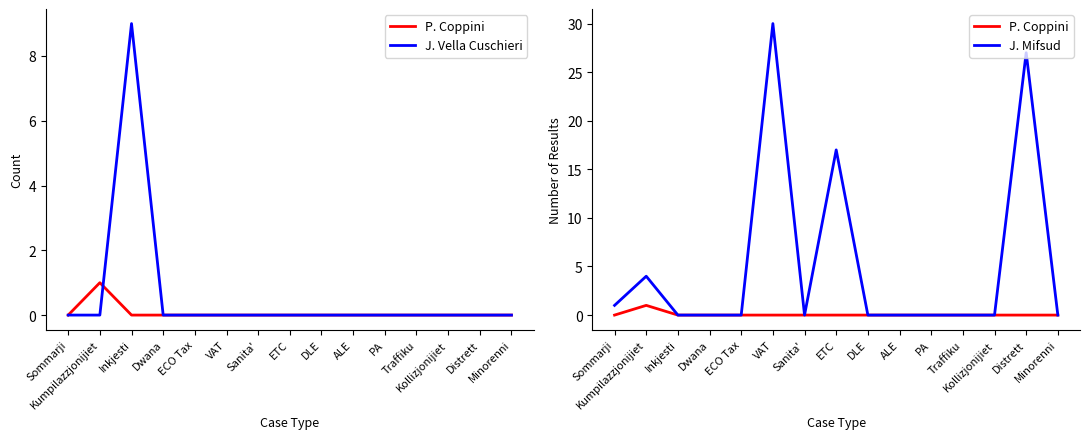

Is the value of P. Coppini at ETC greater than the value of J. Mifsud at Kumpilazzjonijiet?

No